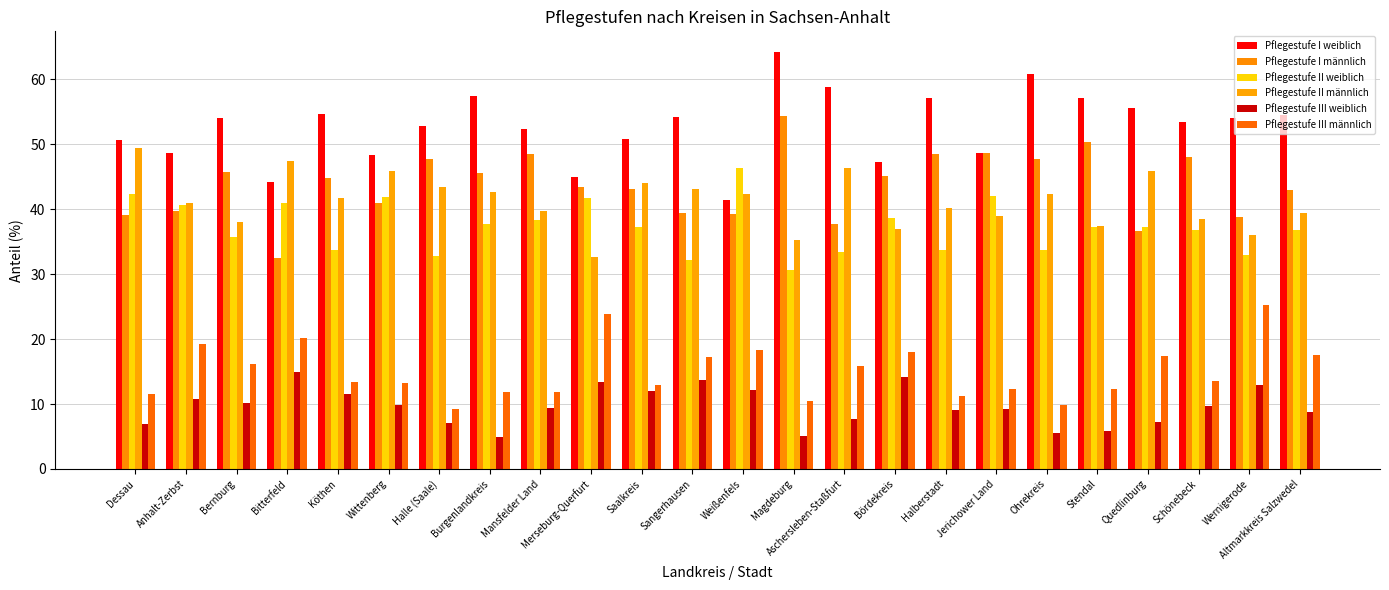

The value of Pflegestufe I männlich at Wernigerode is 12.6. True or false?

False